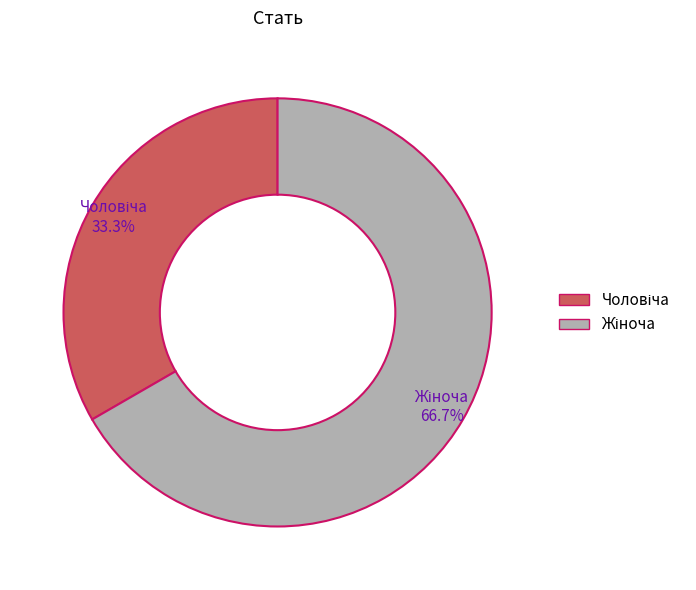

Does any single category account for the majority?

Yes